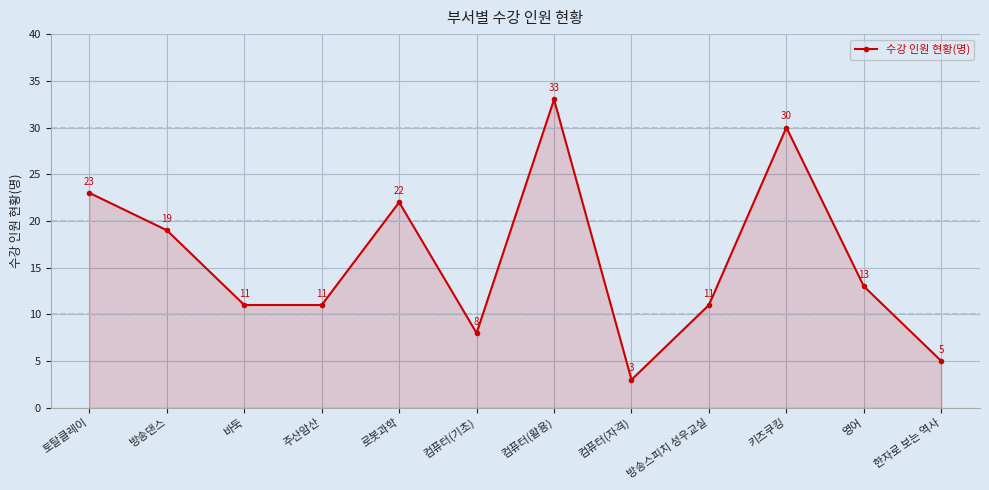

Where does the data first go above 13?

토탈클레이